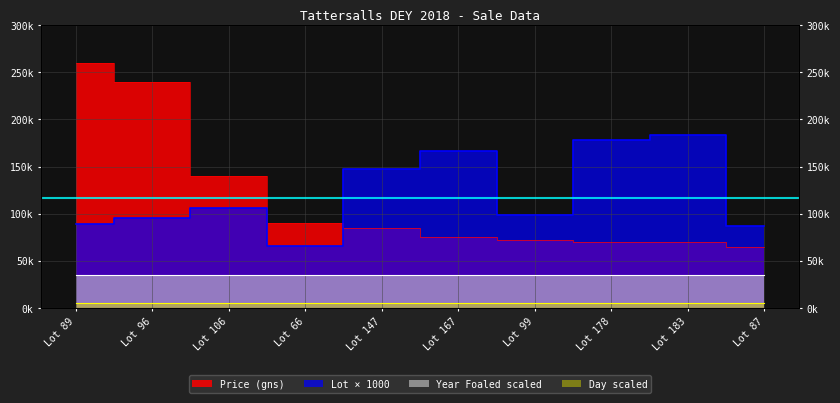

True or false: Lot has more than 0 points higher than both neighbors.

True